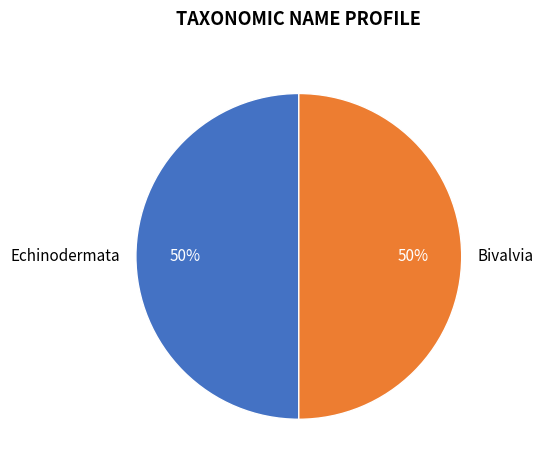

True or false: Echinodermata accounts for 59% of the total.

False